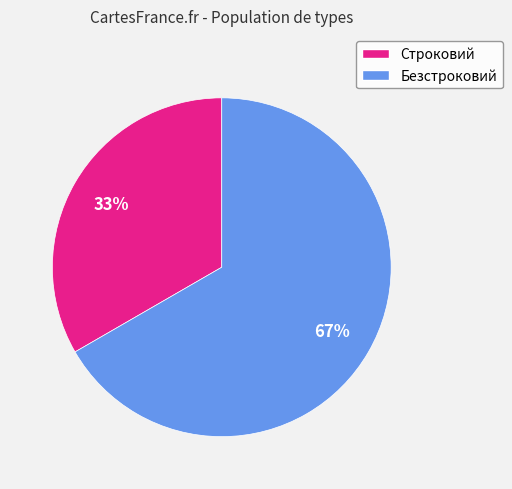

Combined, do Безстроковий and Строковий account for over 50%?

Yes